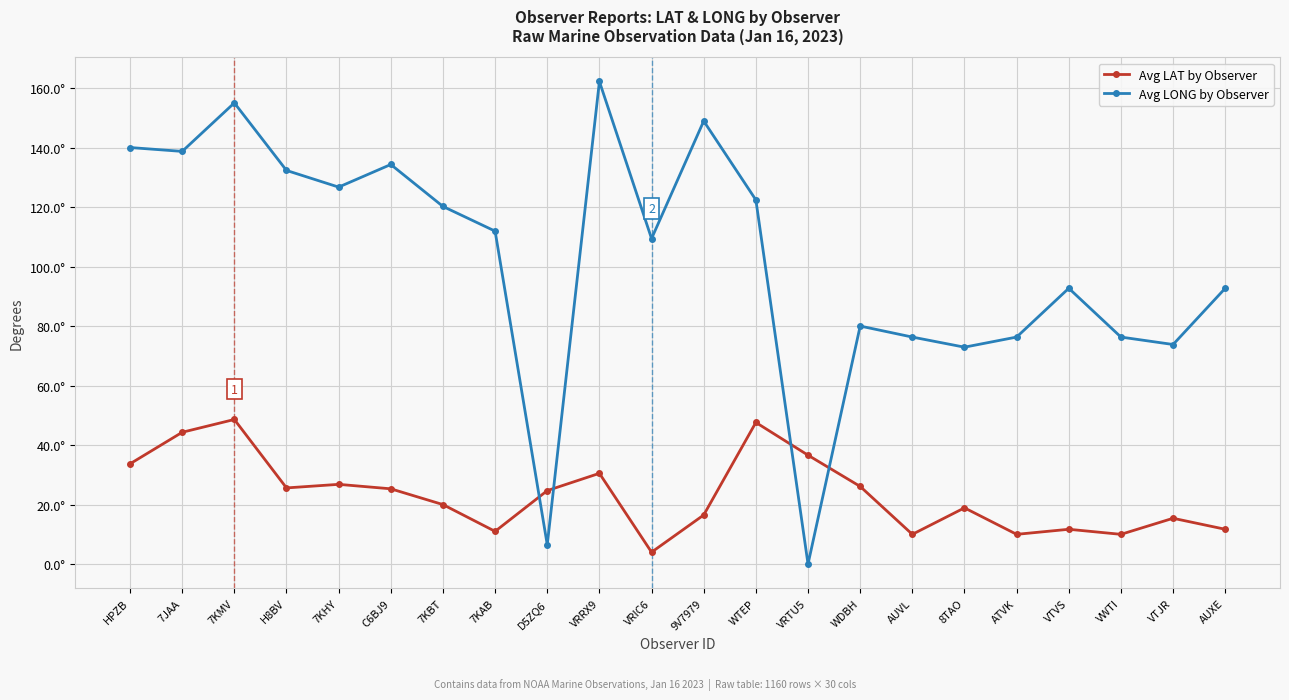

Rank the series by their maximum value, from highest to lowest.

Avg LONG by Observer, Avg LAT by Observer